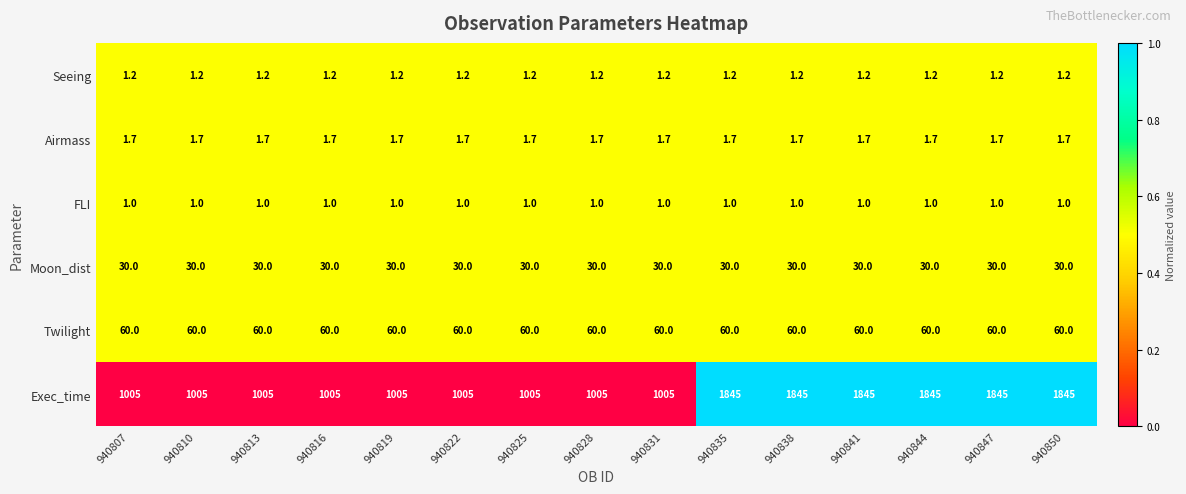

At 940822, list the series in order from largest to smallest.

Exec_time, Twilight, Moon_dist, Airmass, Seeing, FLI